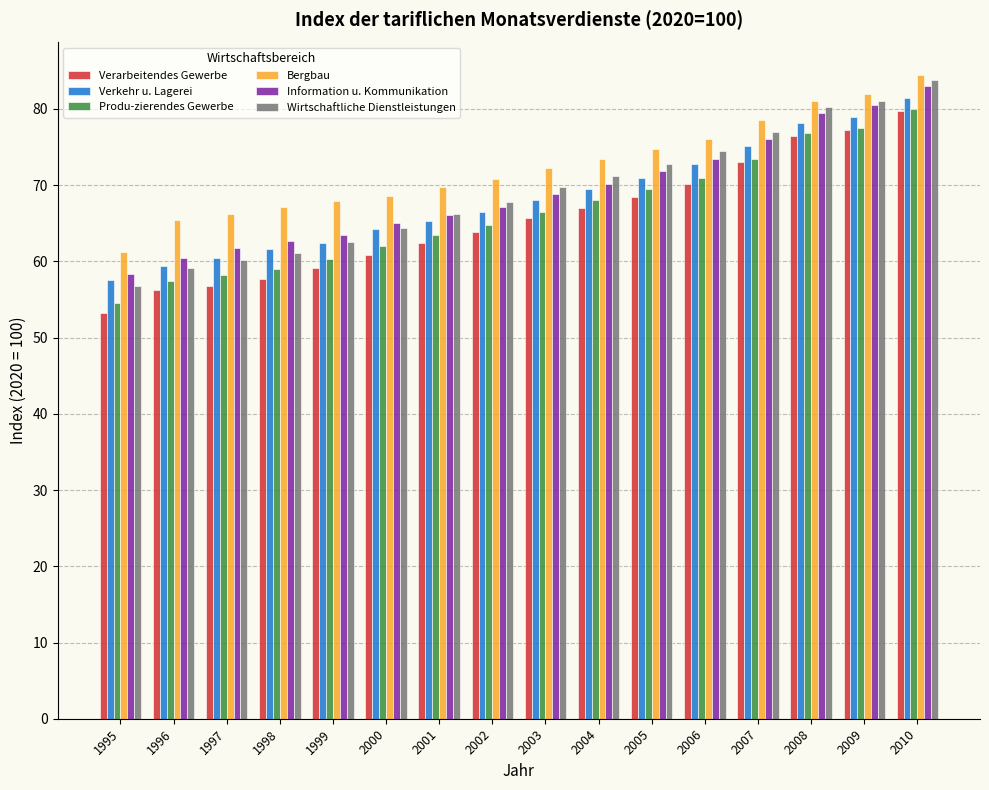

How many data points in Wirtschaftliche Dienstleistungen are less than 69?

8